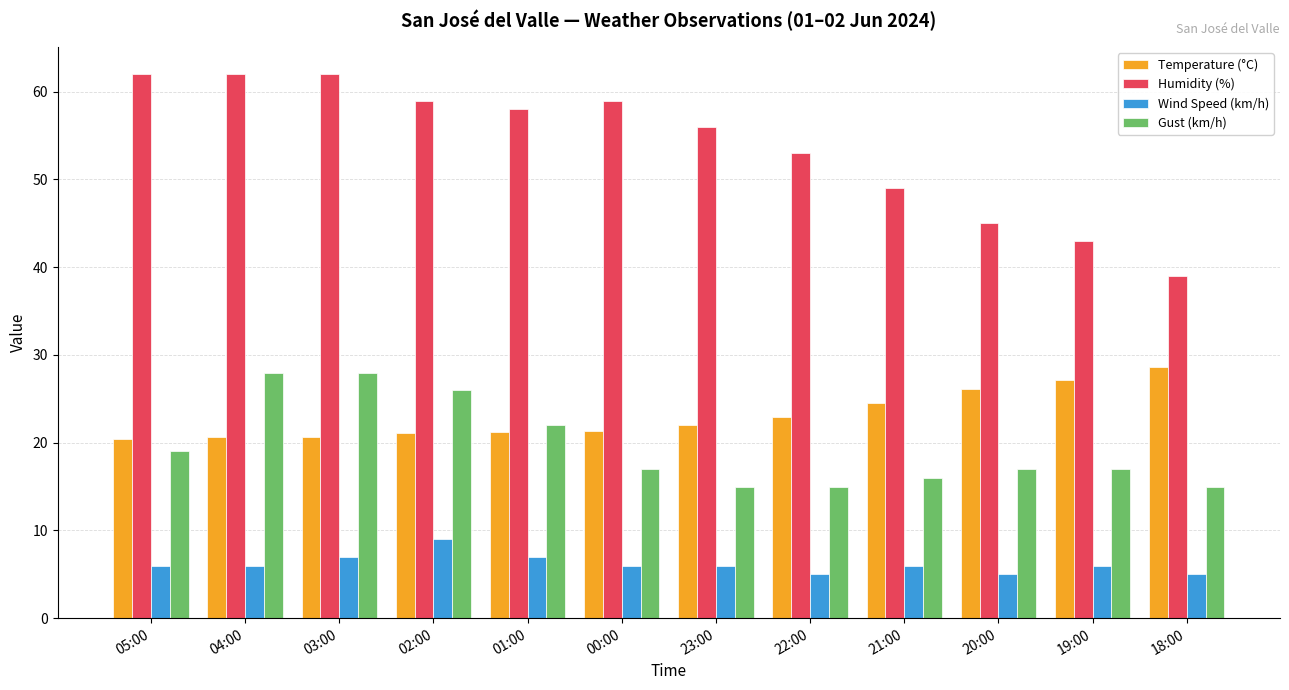

The value of Gust (km/h) at 03:00 is 28.0. True or false?

True